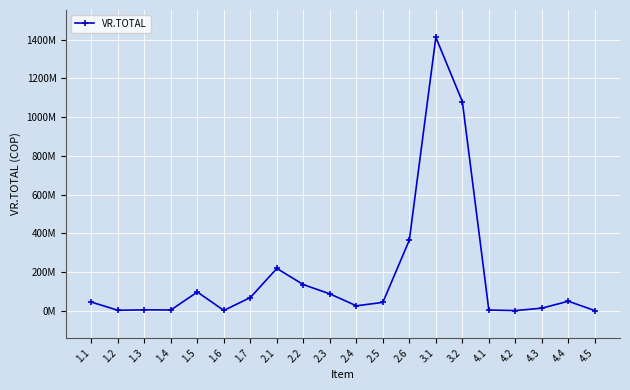

Approximately how many times larger is the value at 2.1 compared to 3.1?

0.2